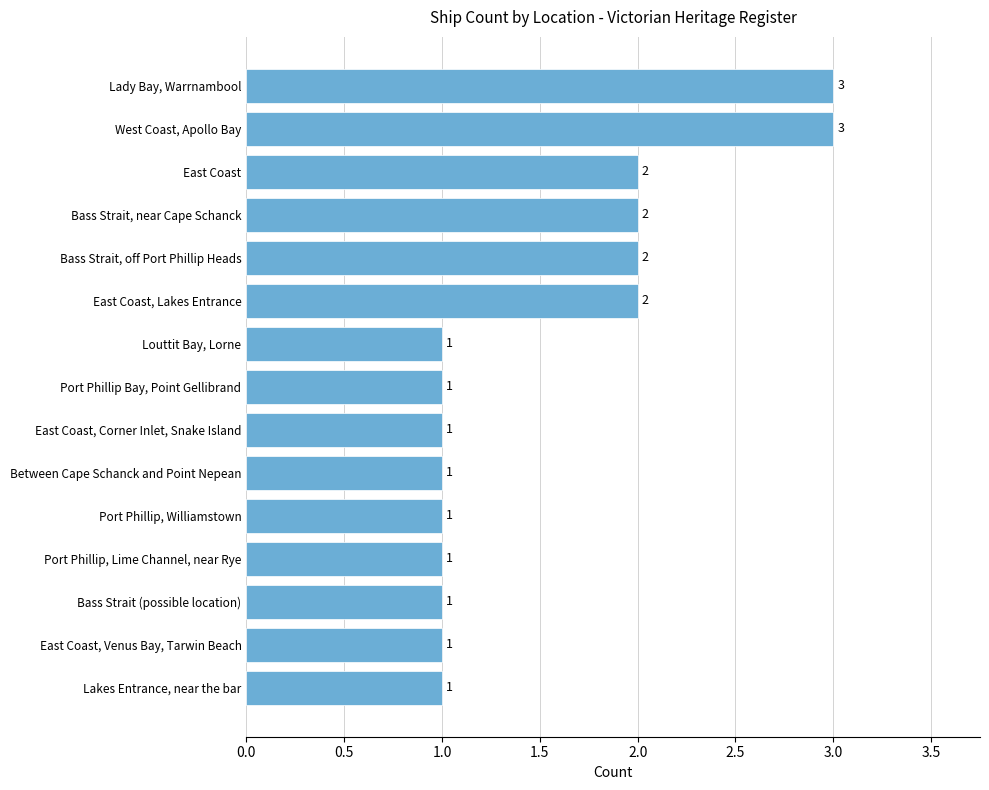

What is the sum of all values?

23